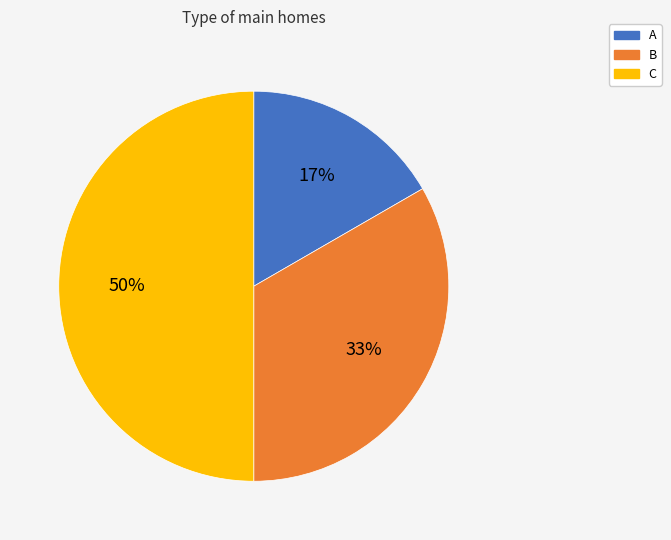

Between B and C, which is larger?

C